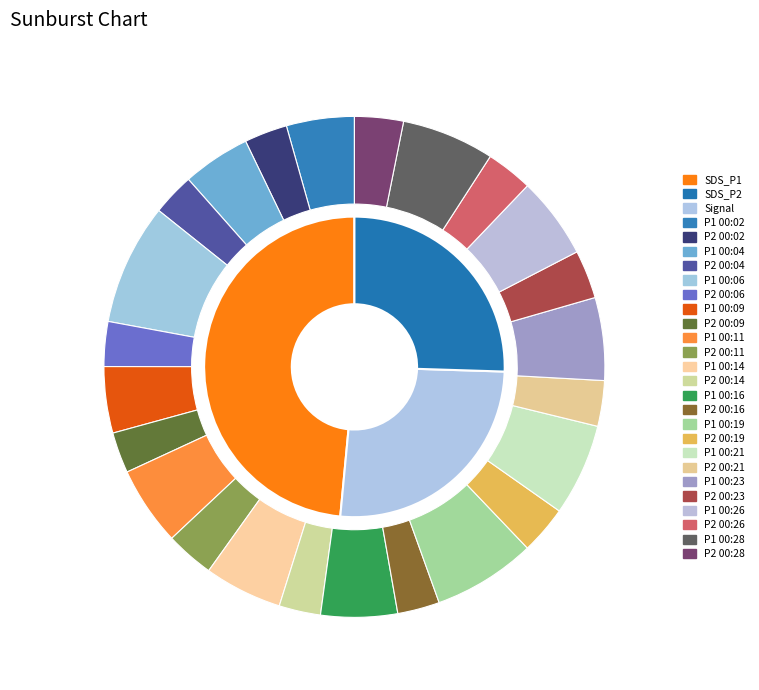

Is it true that 00:26 is 1% of the pie?

False